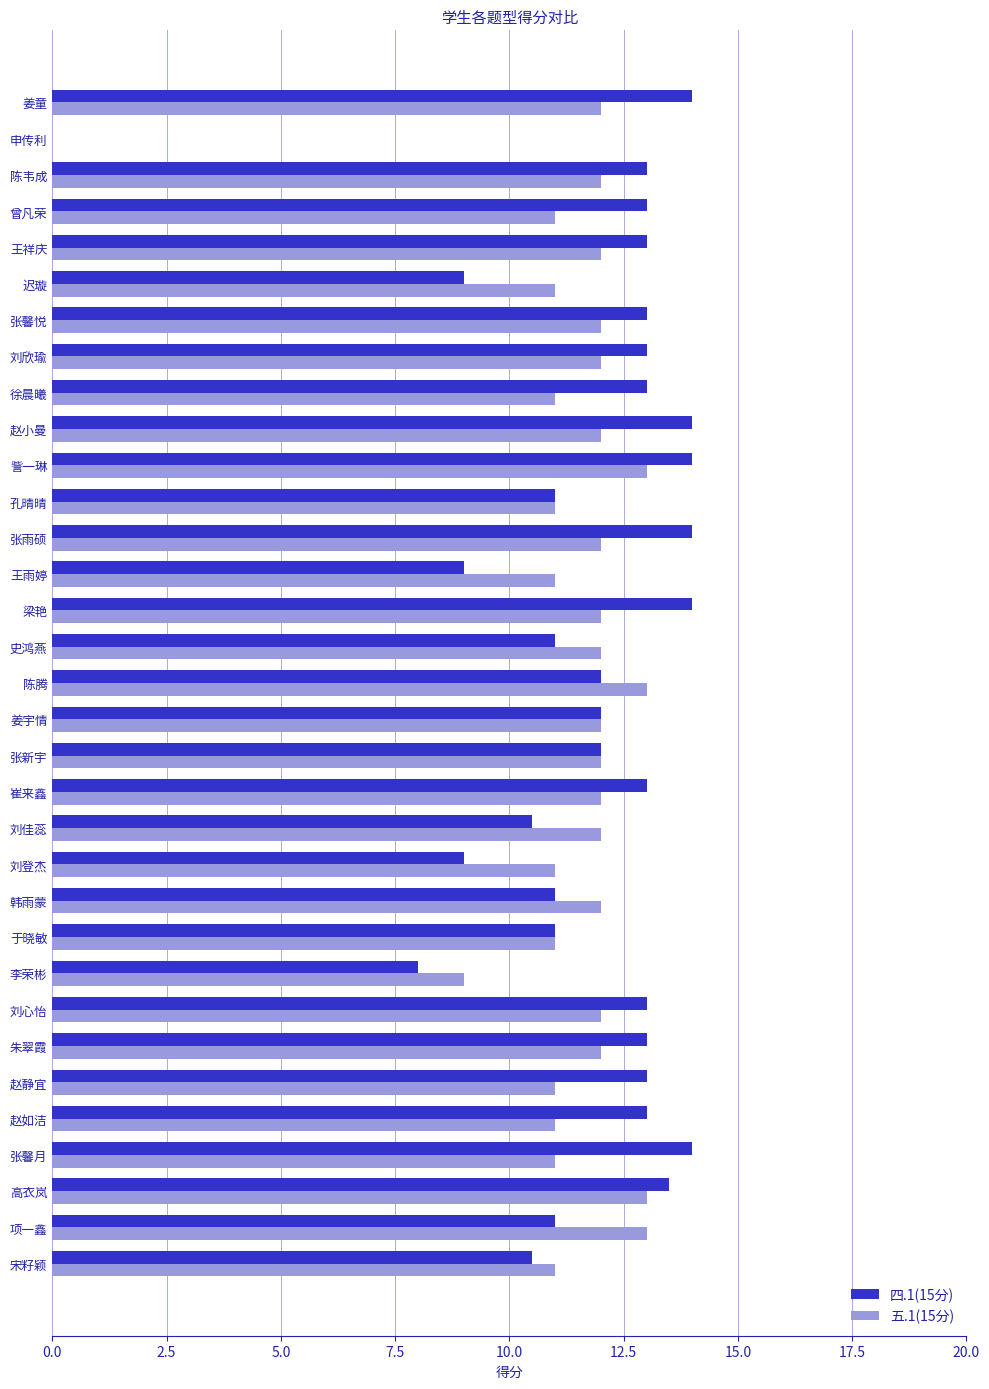

What is the sum of all 五.1(15分) values?

374.0